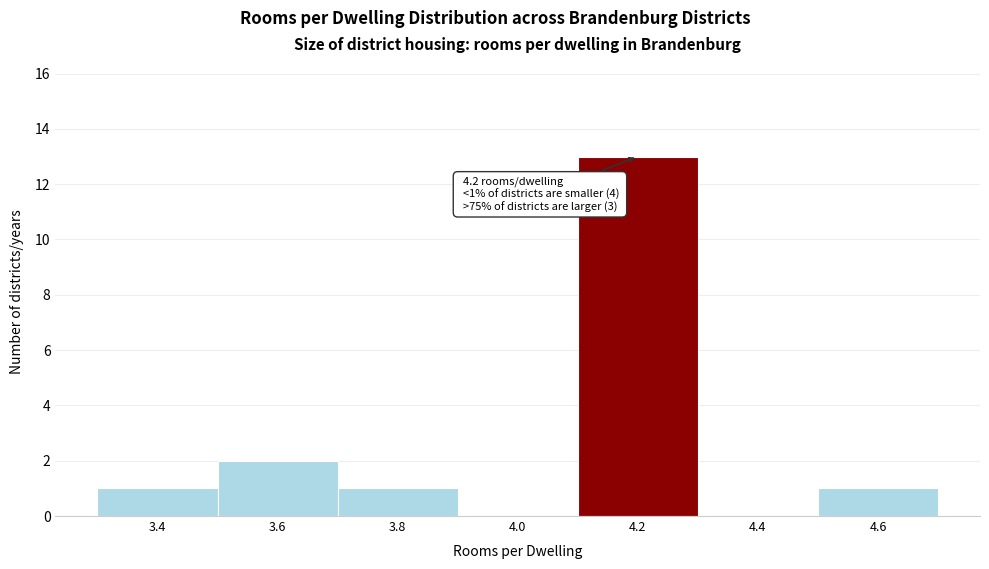

Reading right to left, transcribe all the data shown in this chart.

4.6=1	4.4=0	4.2=13	4.0=0	3.8=1	3.6=2	3.4=1